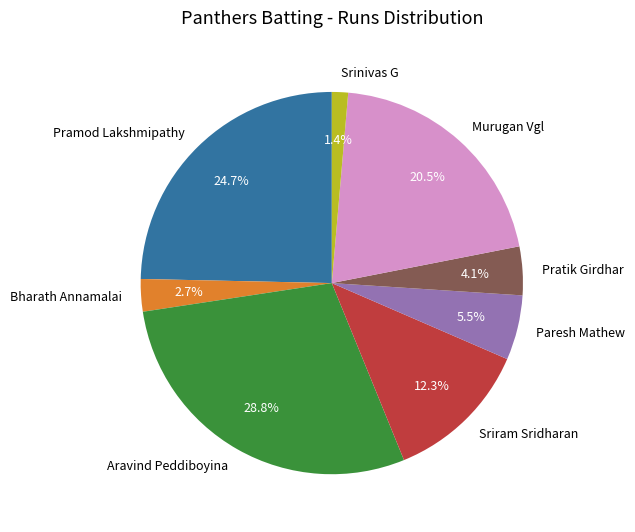

Does Pratik Girdhar account for over 50% of the chart?

No